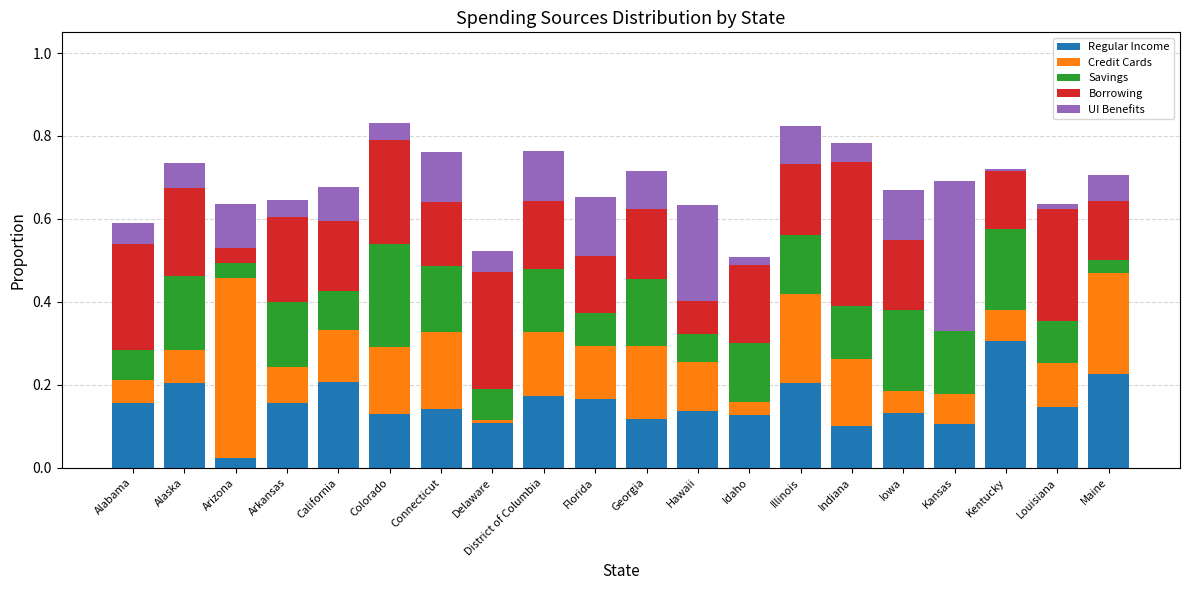

Does the chart contain stacked bars?

Yes